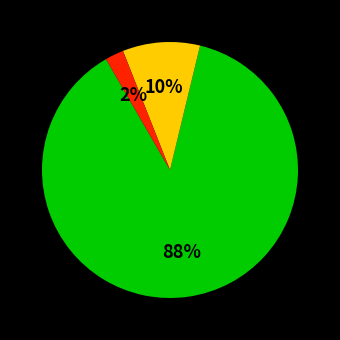

To the nearest percent, what is the average slice percentage?

33%